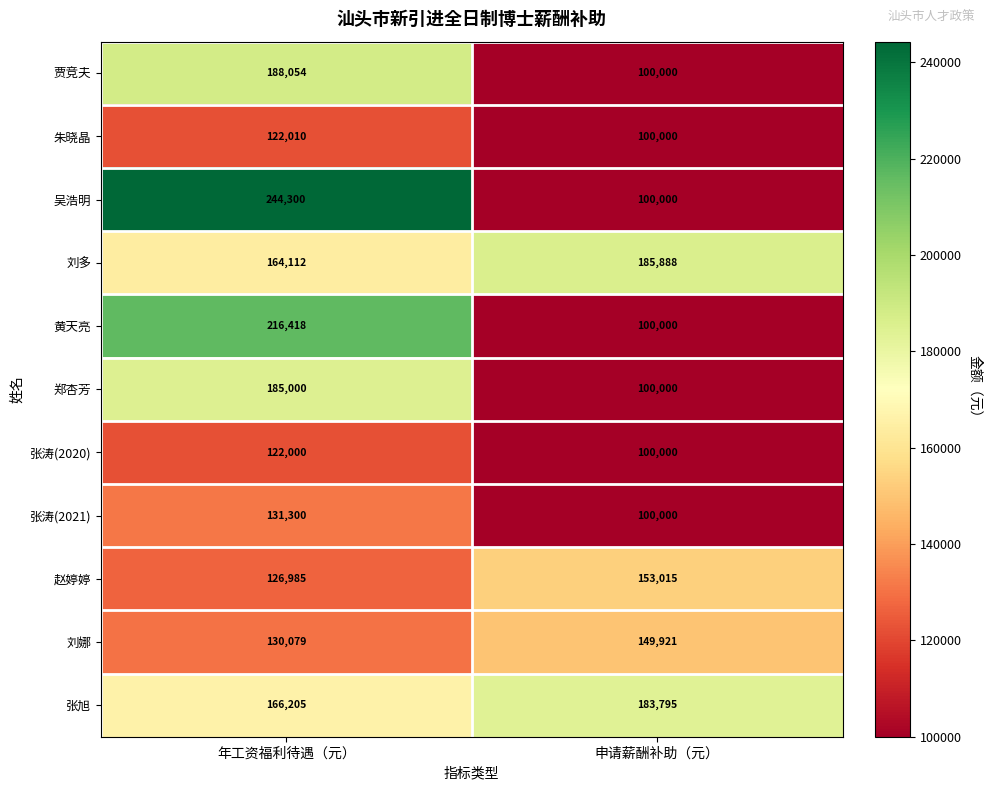

At which category is the sum across all series the highest?

年工资福利待遇（元）